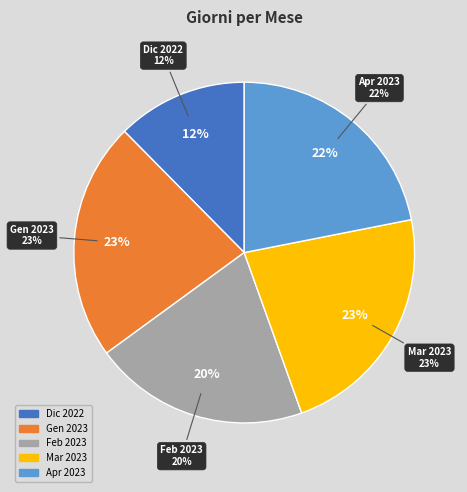

Is the sum of Gennaio 2023 and Dicembre 2022 greater than half?

No